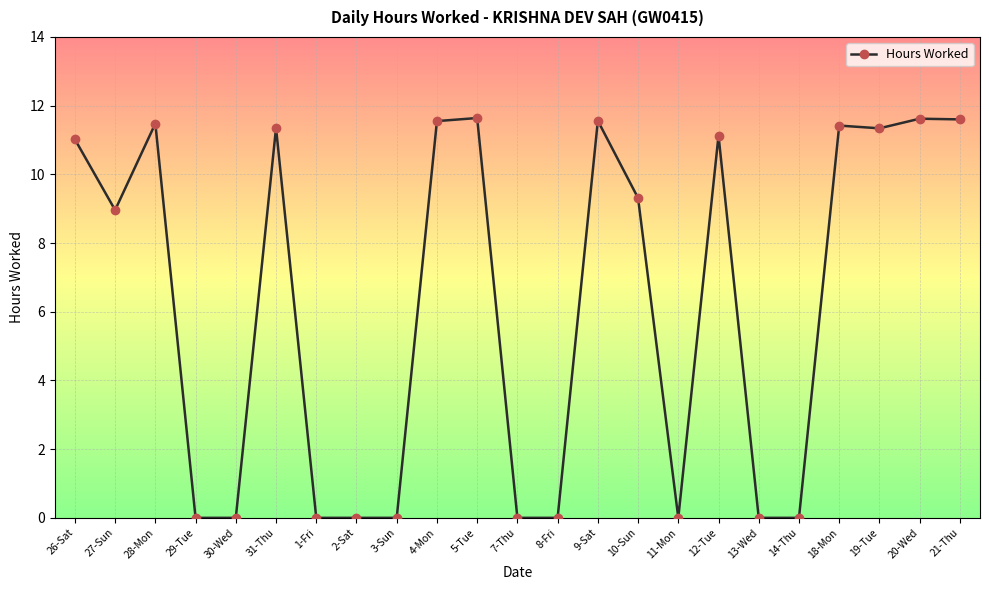

What is the maximum value shown in the chart?

11.6